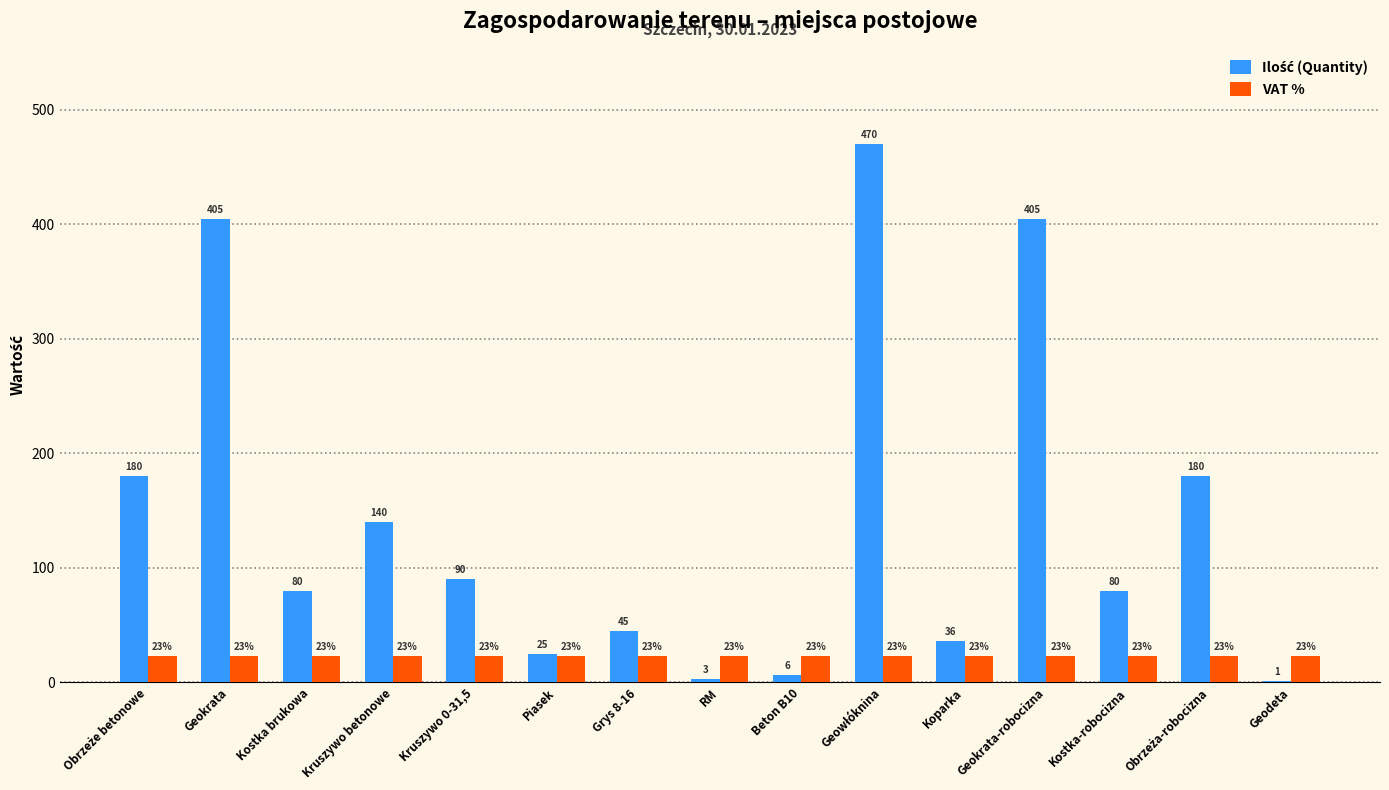

Read the VAT % value at Beton B10.

23